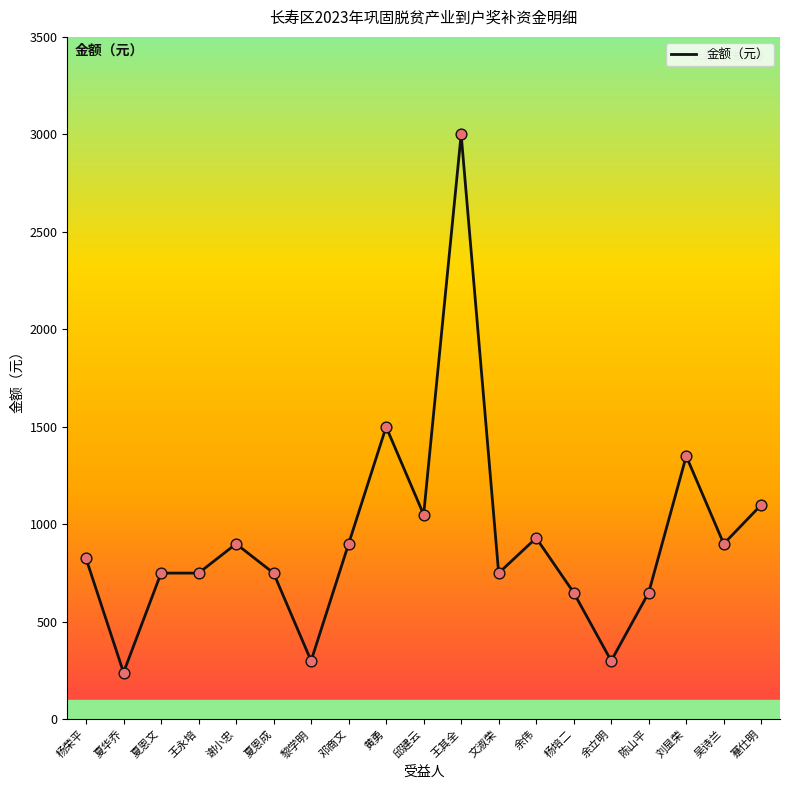

What is the change in value from 夏恩成 to 黄勇?

+750